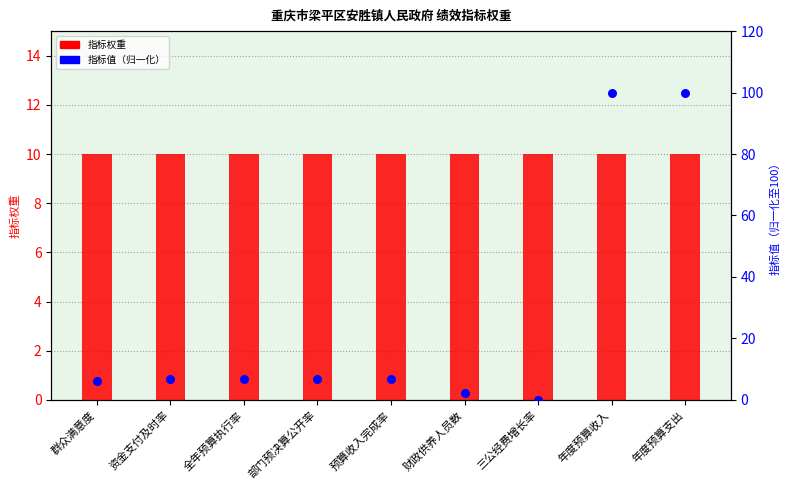

What is the change in value from 部门预决算公开率 to 年度预算收入?

+93.3